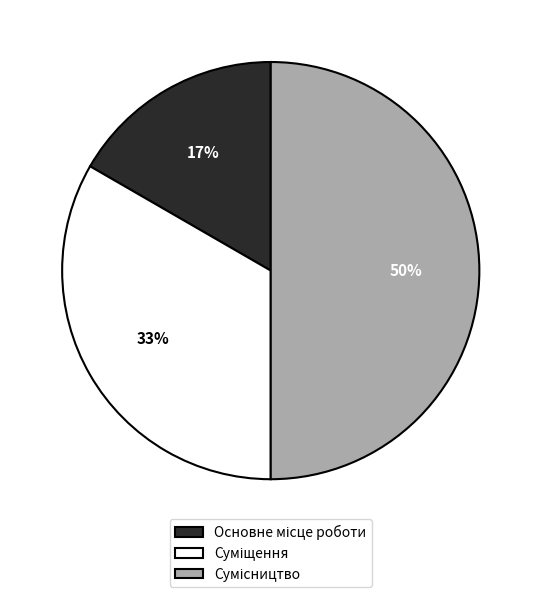

To the nearest percent, what is the average slice percentage?

33%